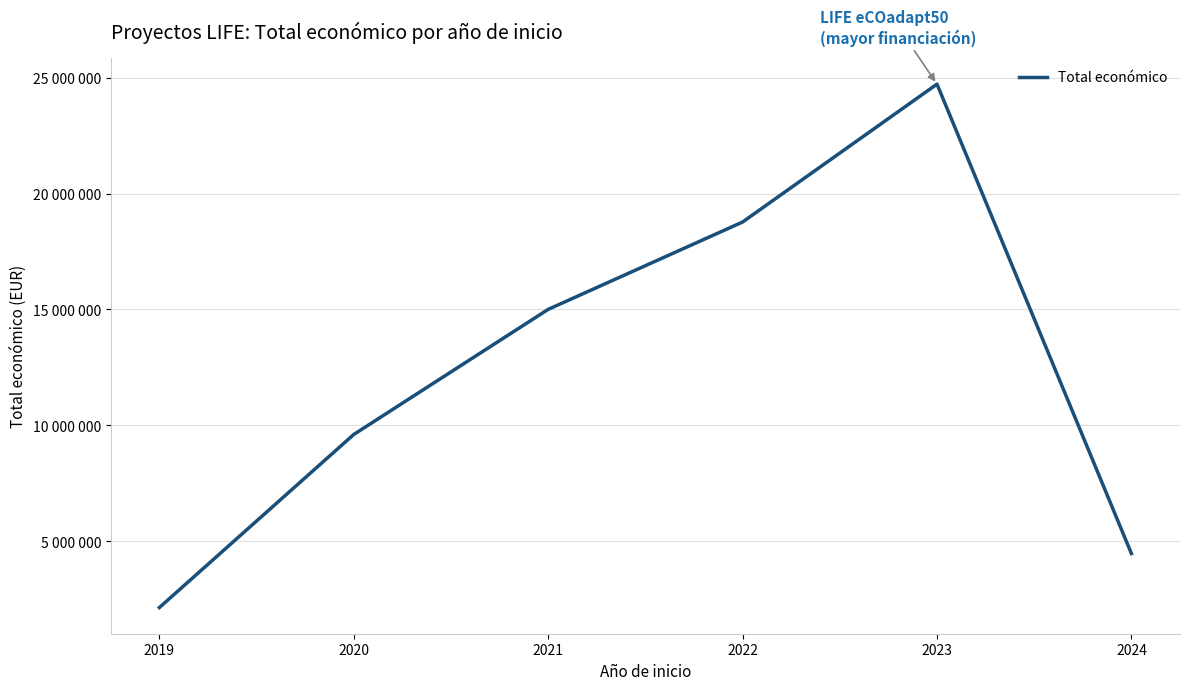

The chart shows a value of 37514555 at 2023. True or false?

False